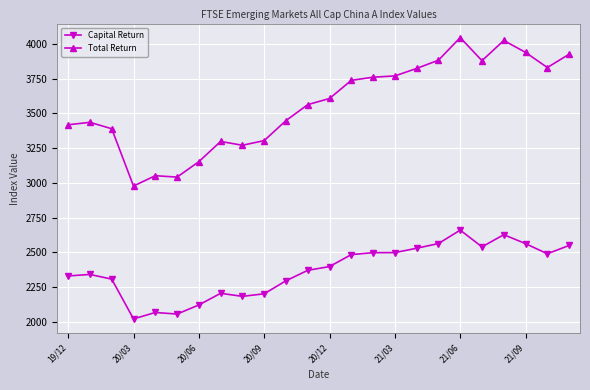

What is the average value of the Capital Return series?

2371.1